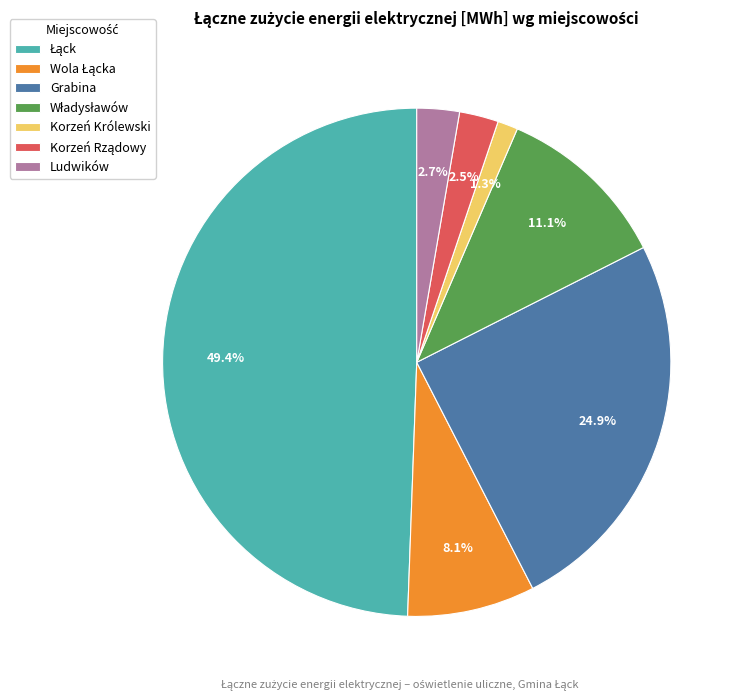

What is the smallest slice in the pie chart?

Korzeń Królewski